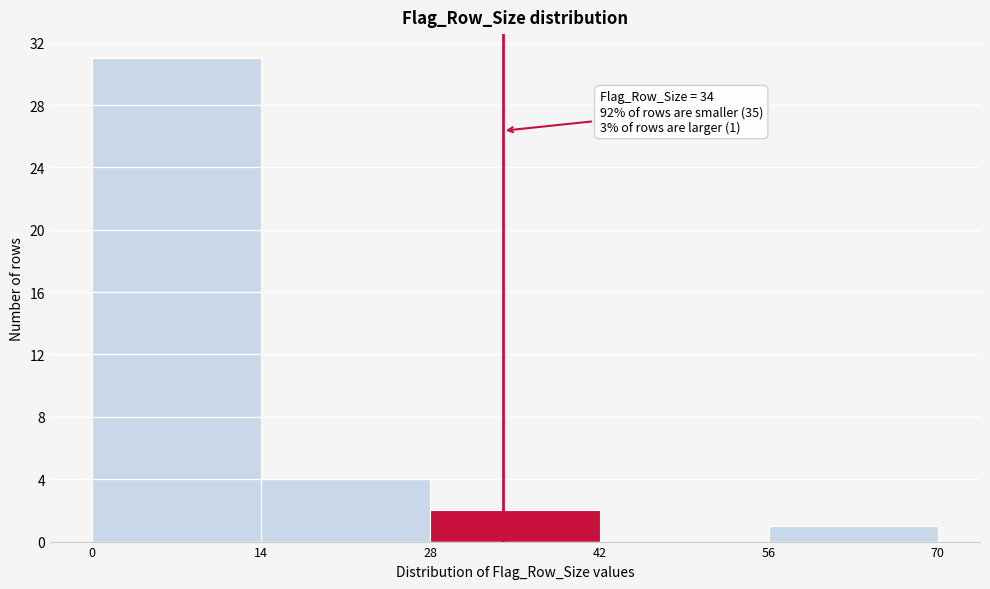

Which range on the x-axis has the tallest bar?

0 to 14